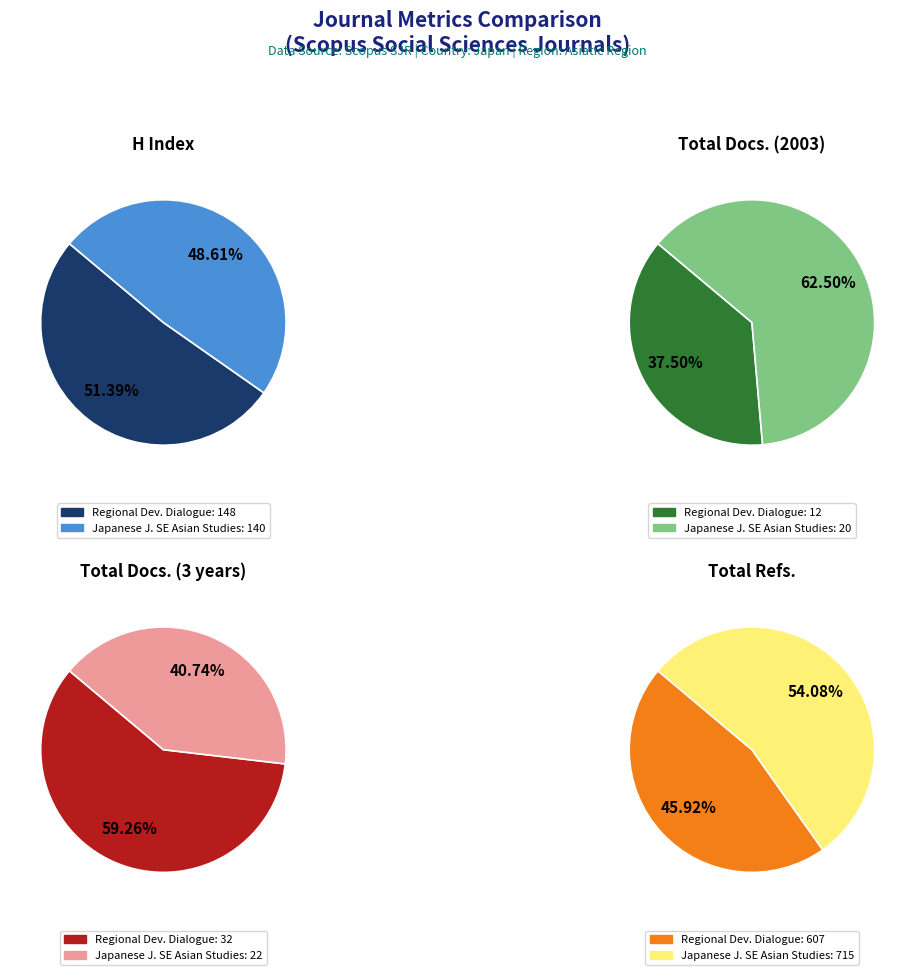

Count the number of slices in the pie.

2